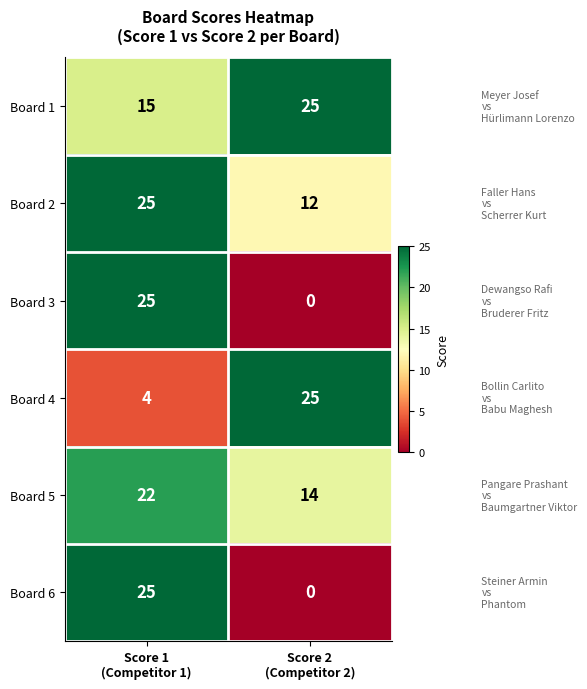

At which category is the sum across all series the highest?

Score 1
(Competitor 1)